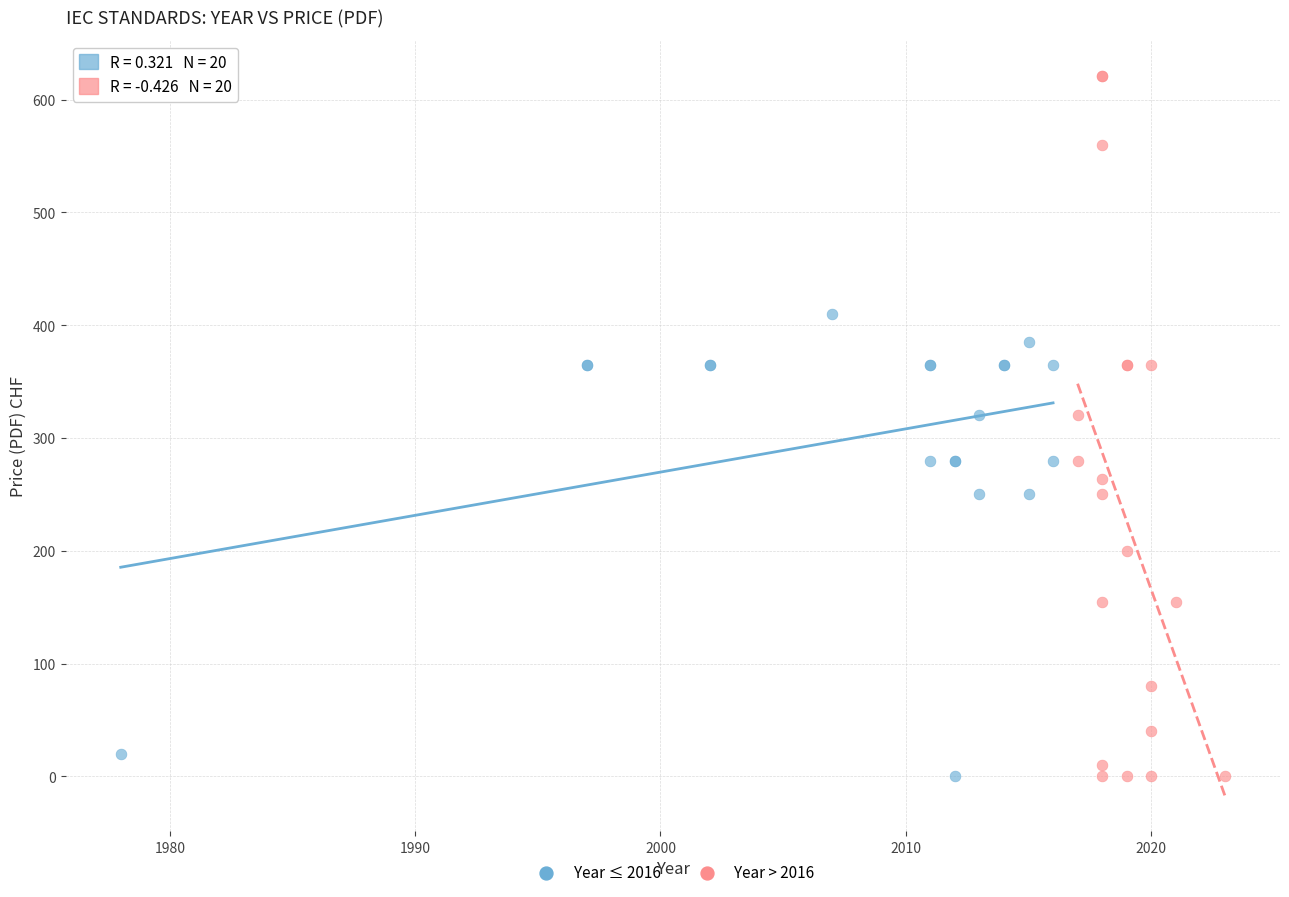

Which series has the widest spread of Y values?

Year > 2016